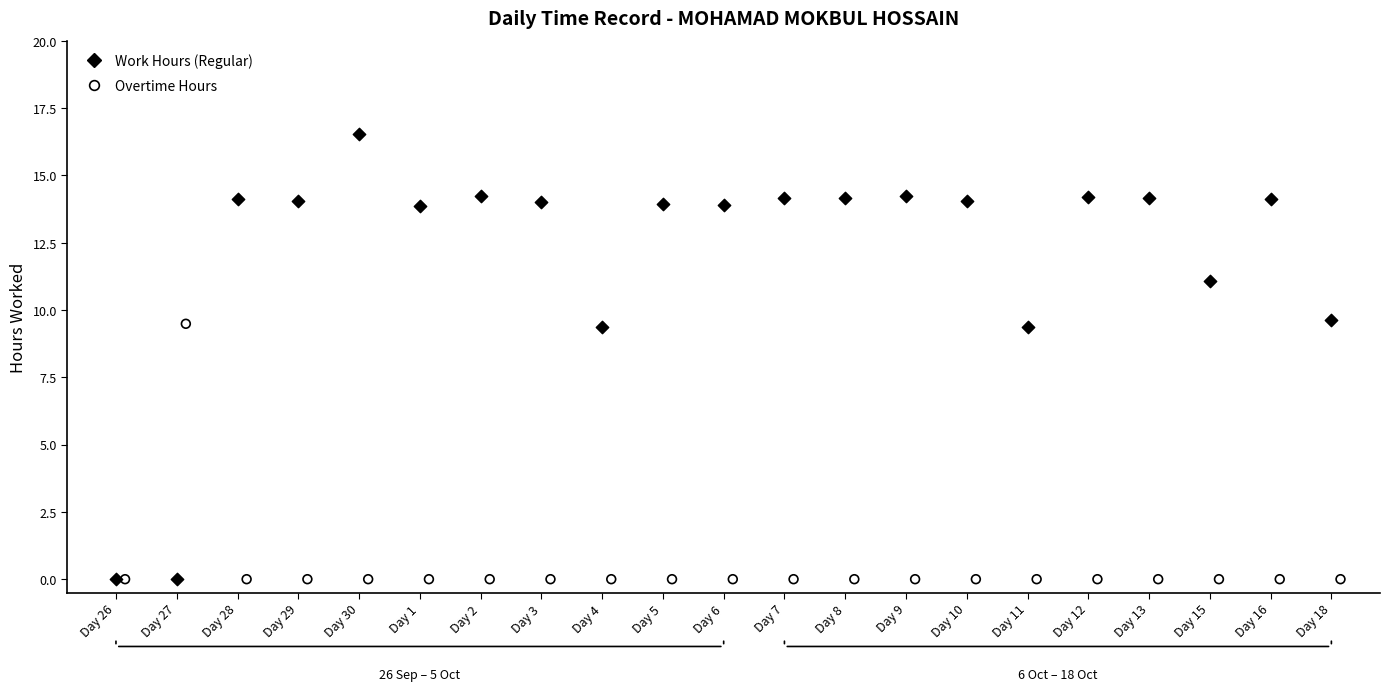

Which series contains the highest Y value?

Work Hours (Regular)